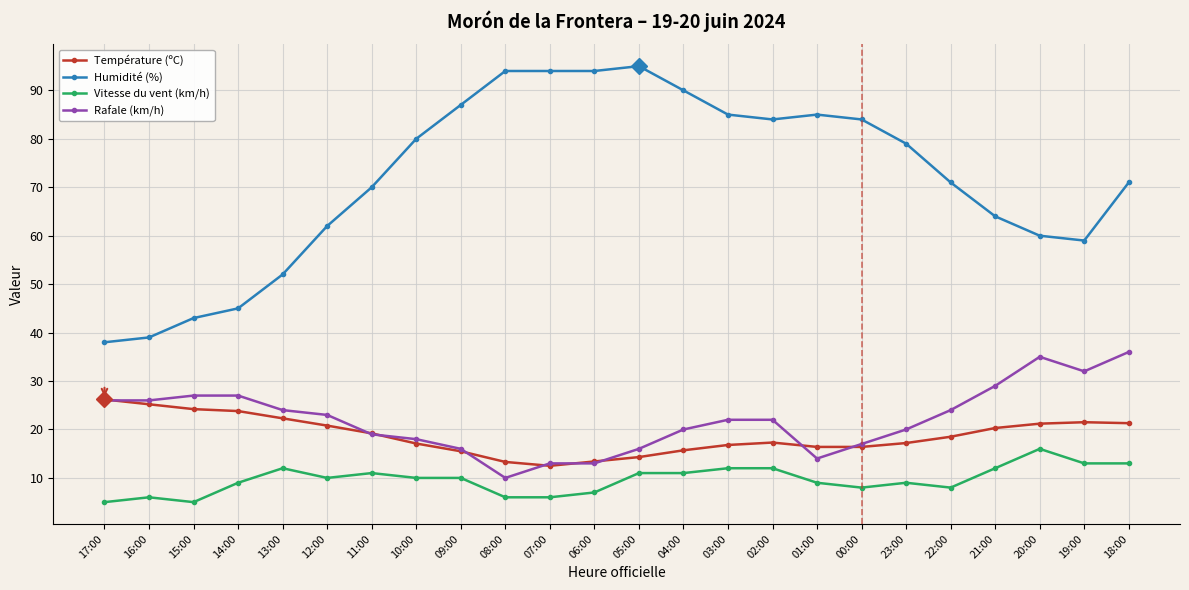

What is the highest value of the Température (ºC) series?

26.2